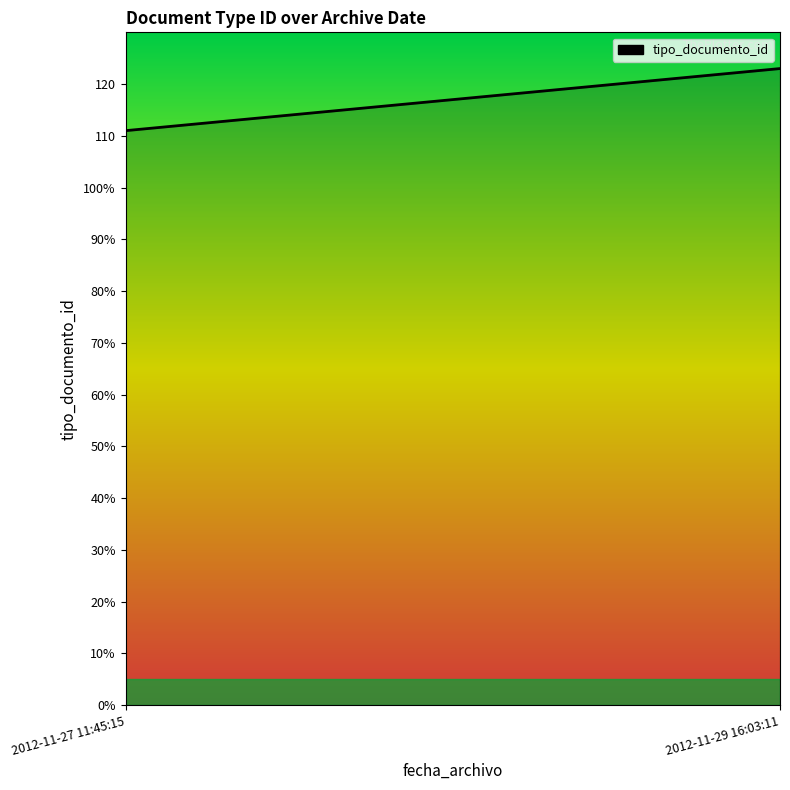

How many values are below 123?

1